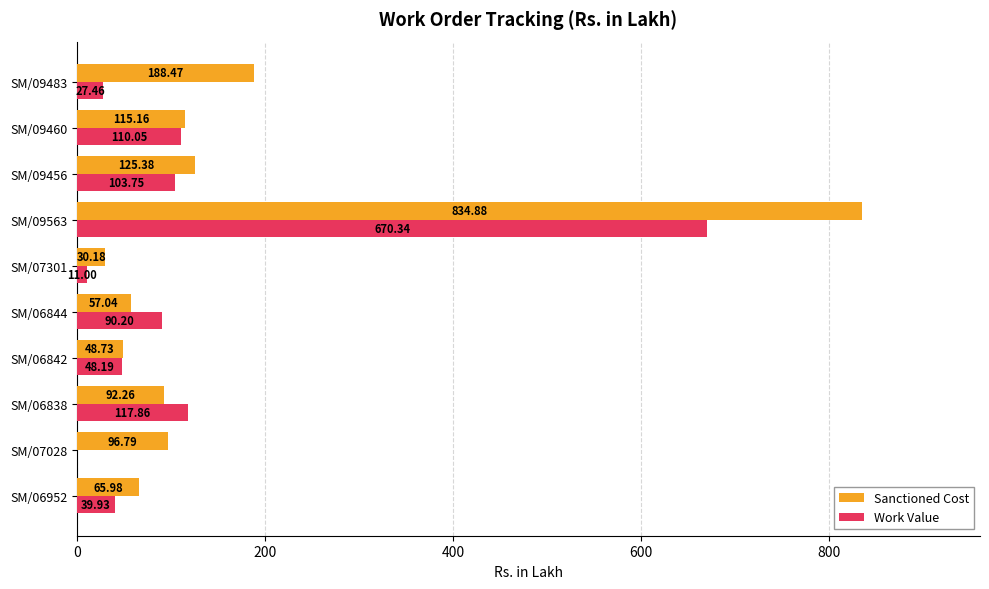

How many distinct data groups are displayed?

2